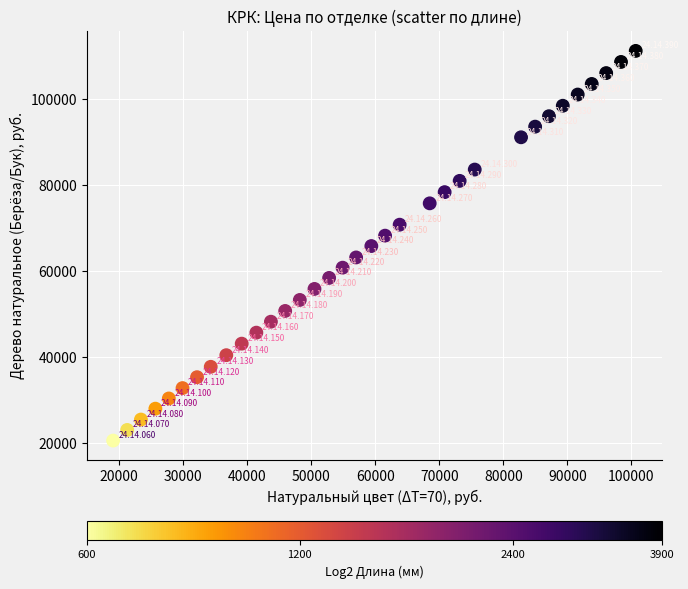

What is the range of X values (max minus min)?

81644.5